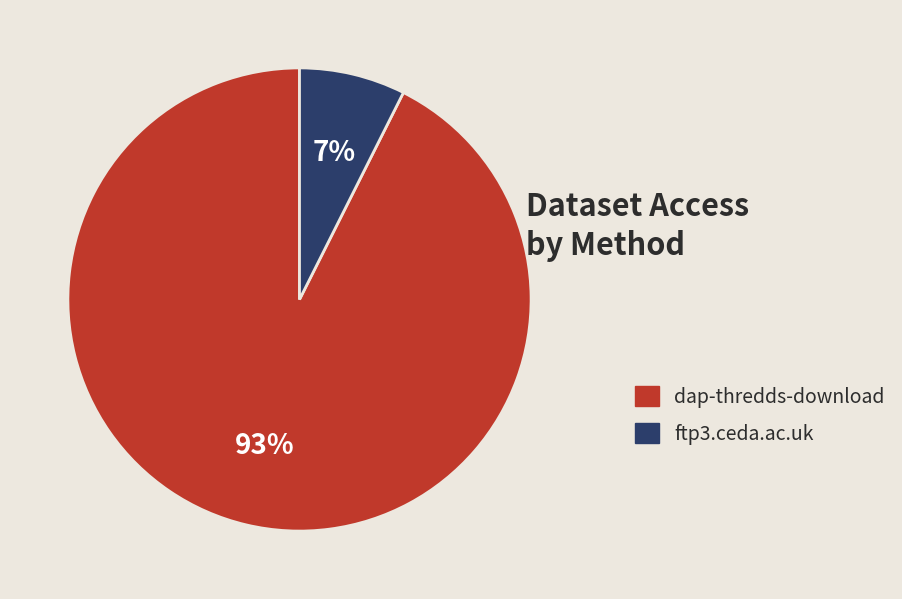

Count the number of slices in the pie.

2